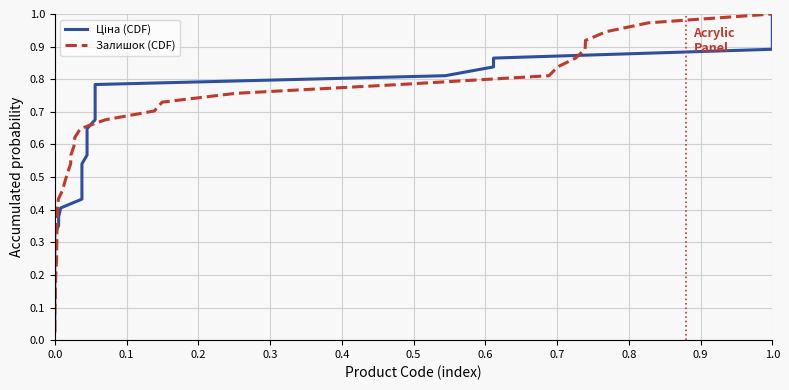

What is the difference between the second highest and second lowest values in the Ціна (CDF) series?

0.9